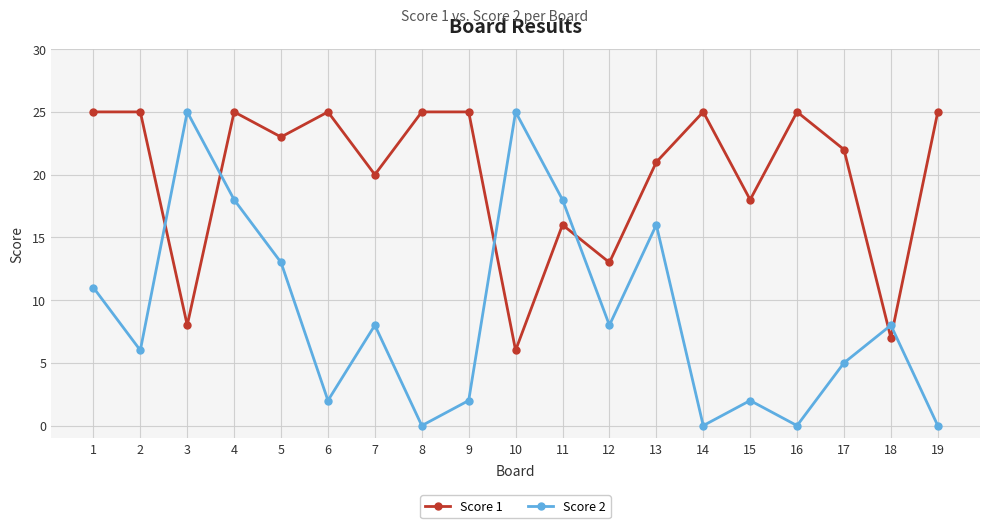

At which label does Score 1 first exceed 23?

1